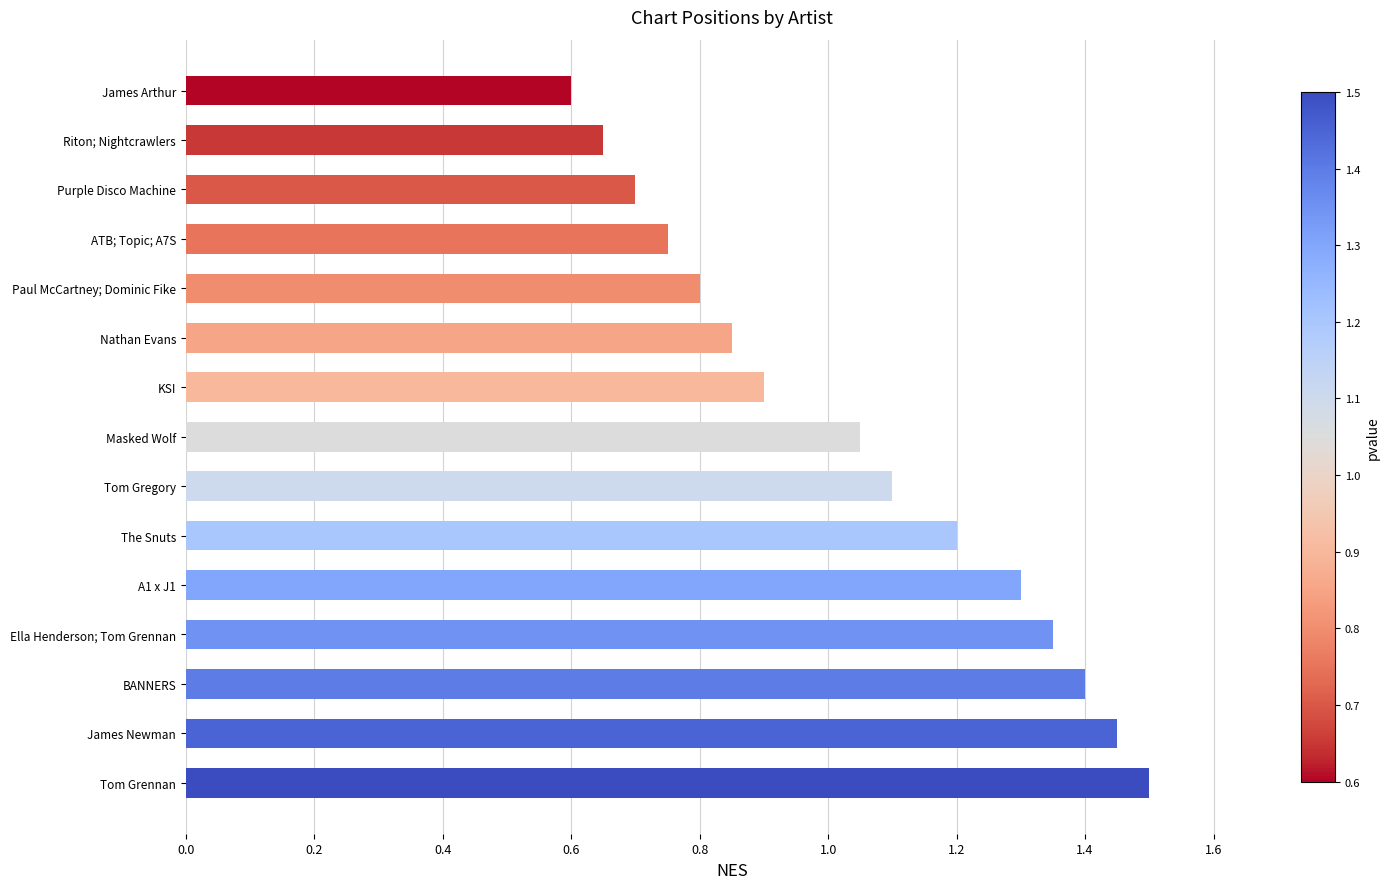

The chart shows a value of 1.0 at James Arthur. True or false?

False